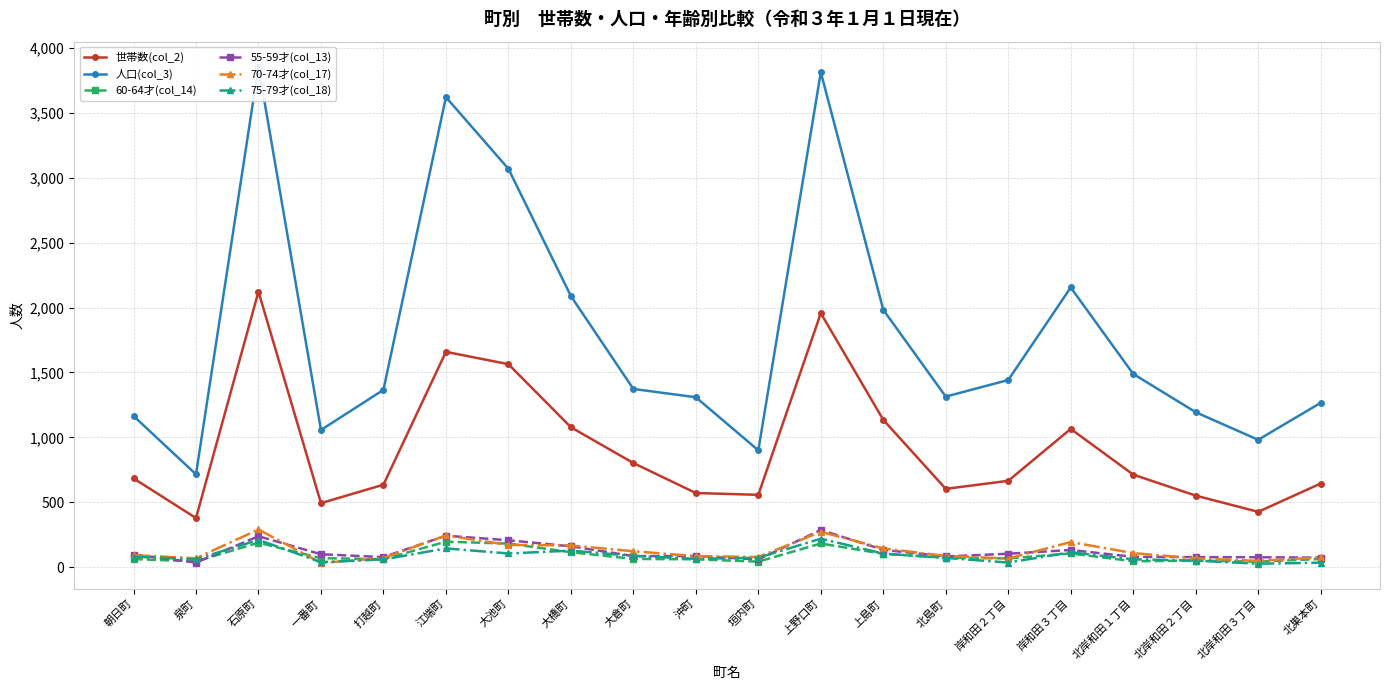

Which series has the widest spread of values?

人口(col_3)